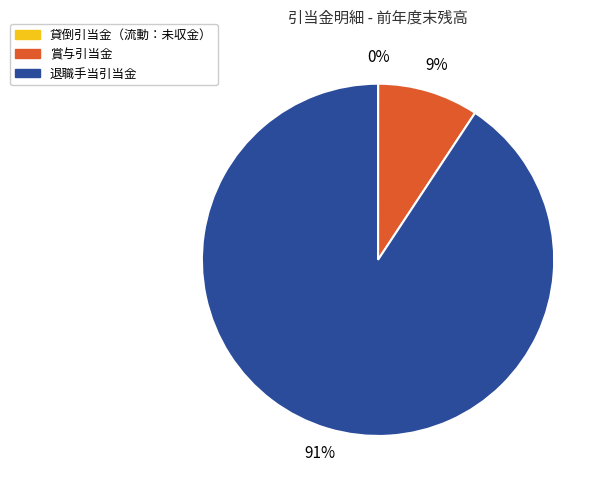

Which category accounts for the majority?

退職手当引当金